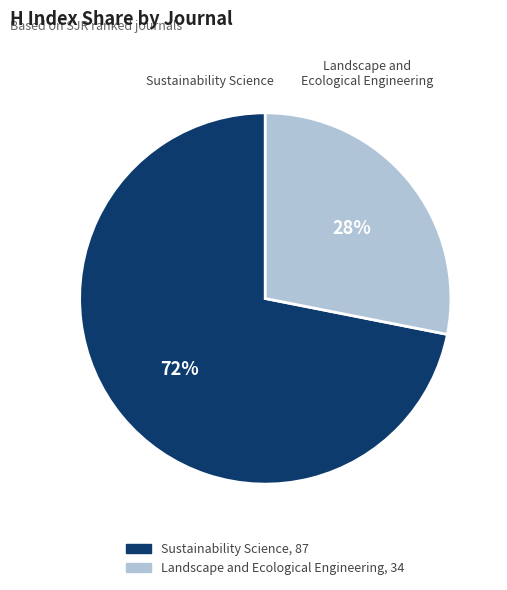

Rank the categories by value from highest to lowest.

Sustainability Science, Landscape and Ecological Engineering